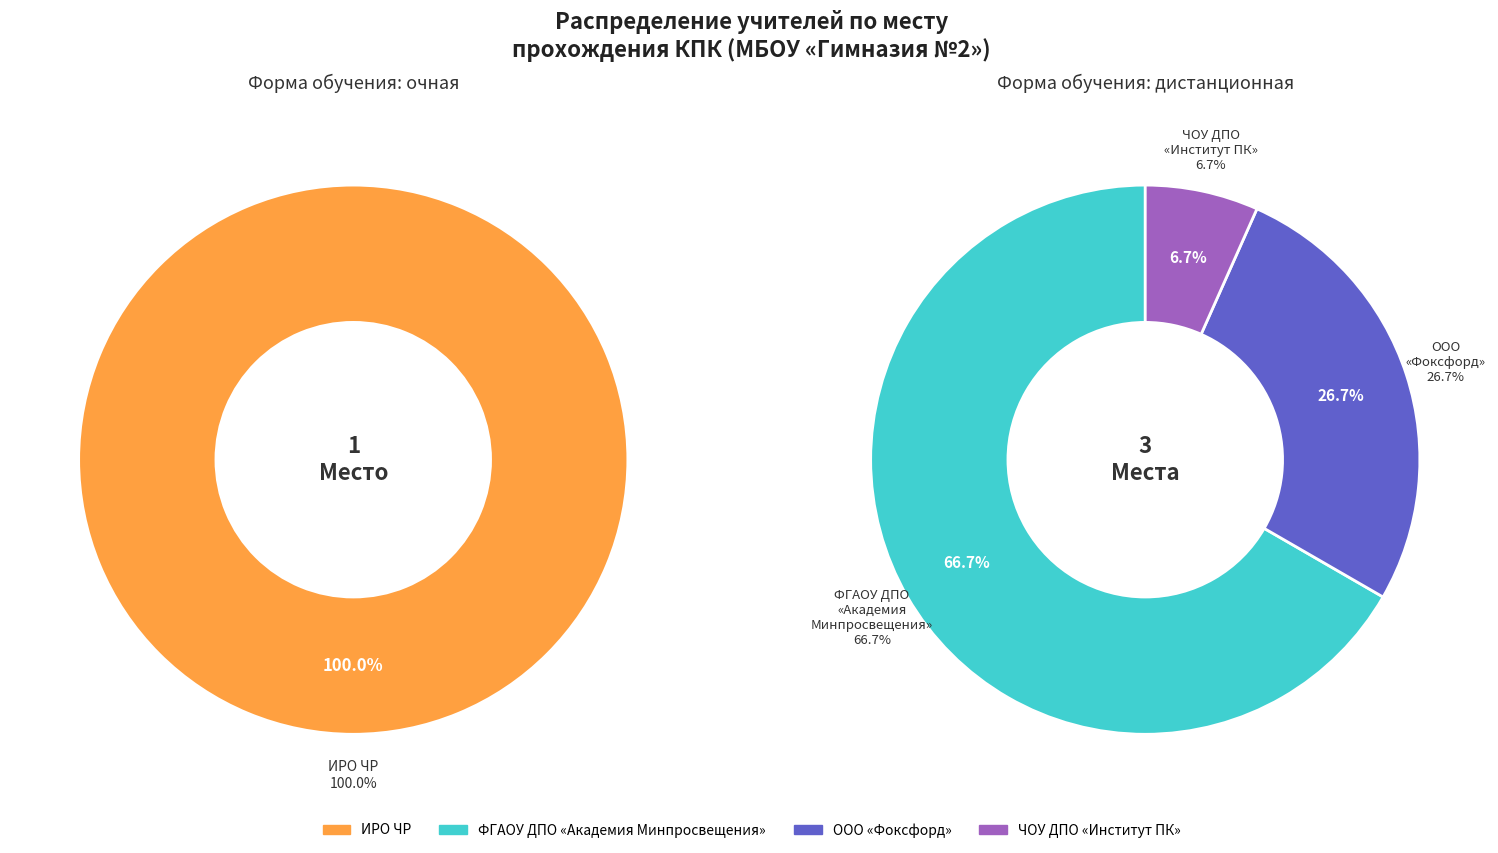

Is there any slice that represents more than half of the pie?

Yes